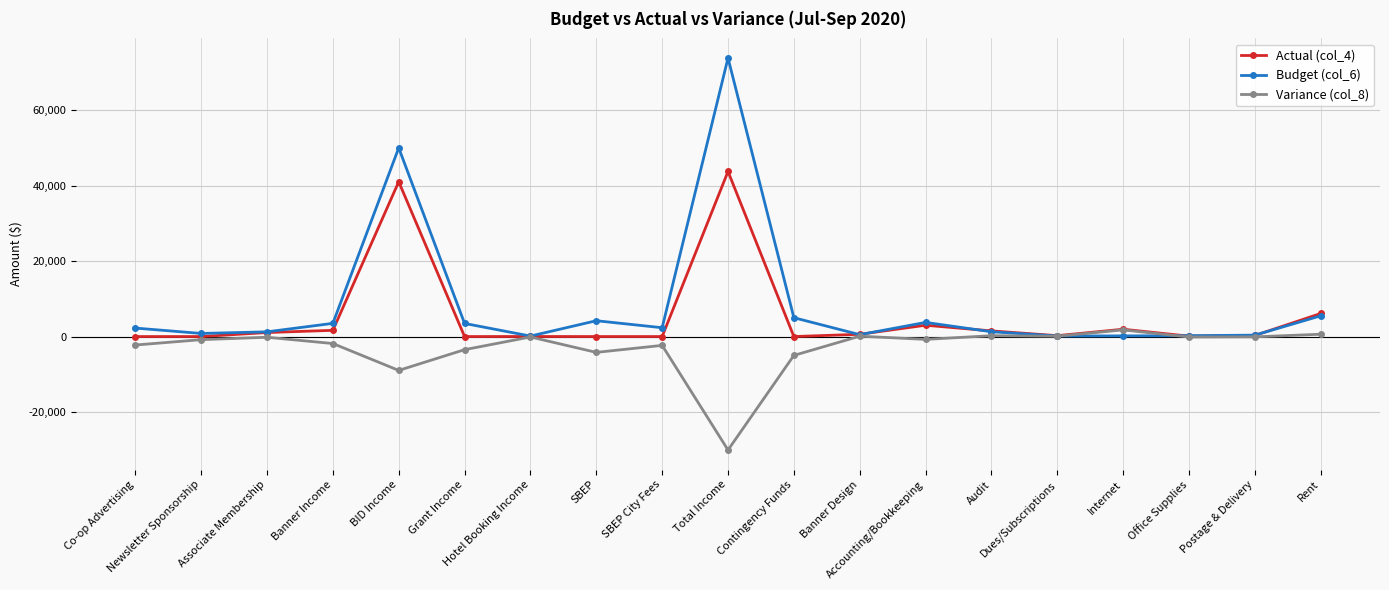

What is the label of the 14th point from the right?

Grant Income